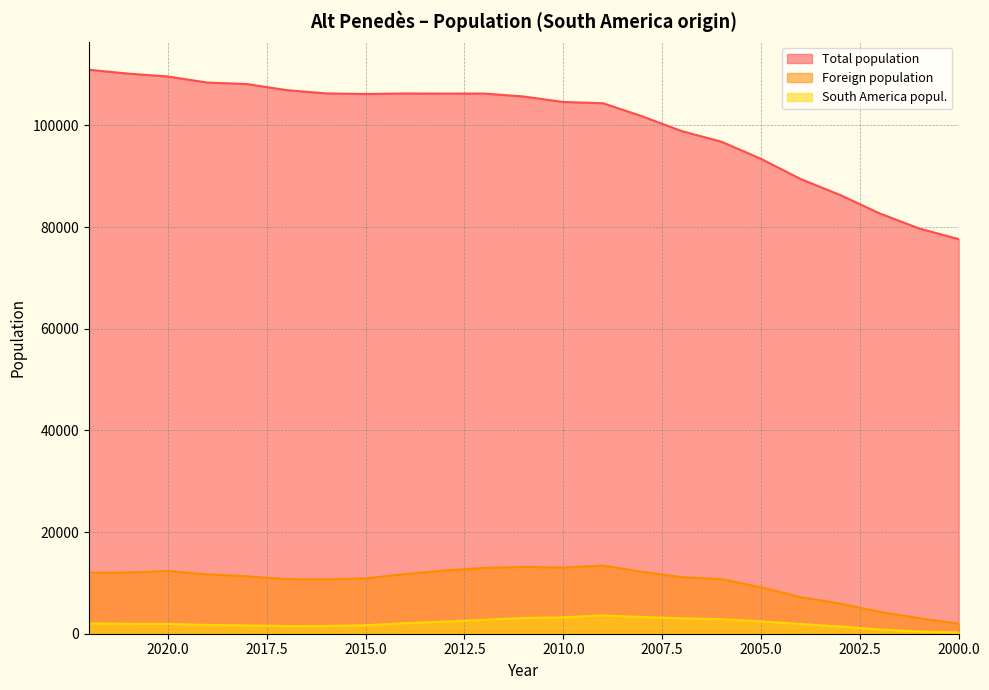

What is the total value across all series at 2003?

93659